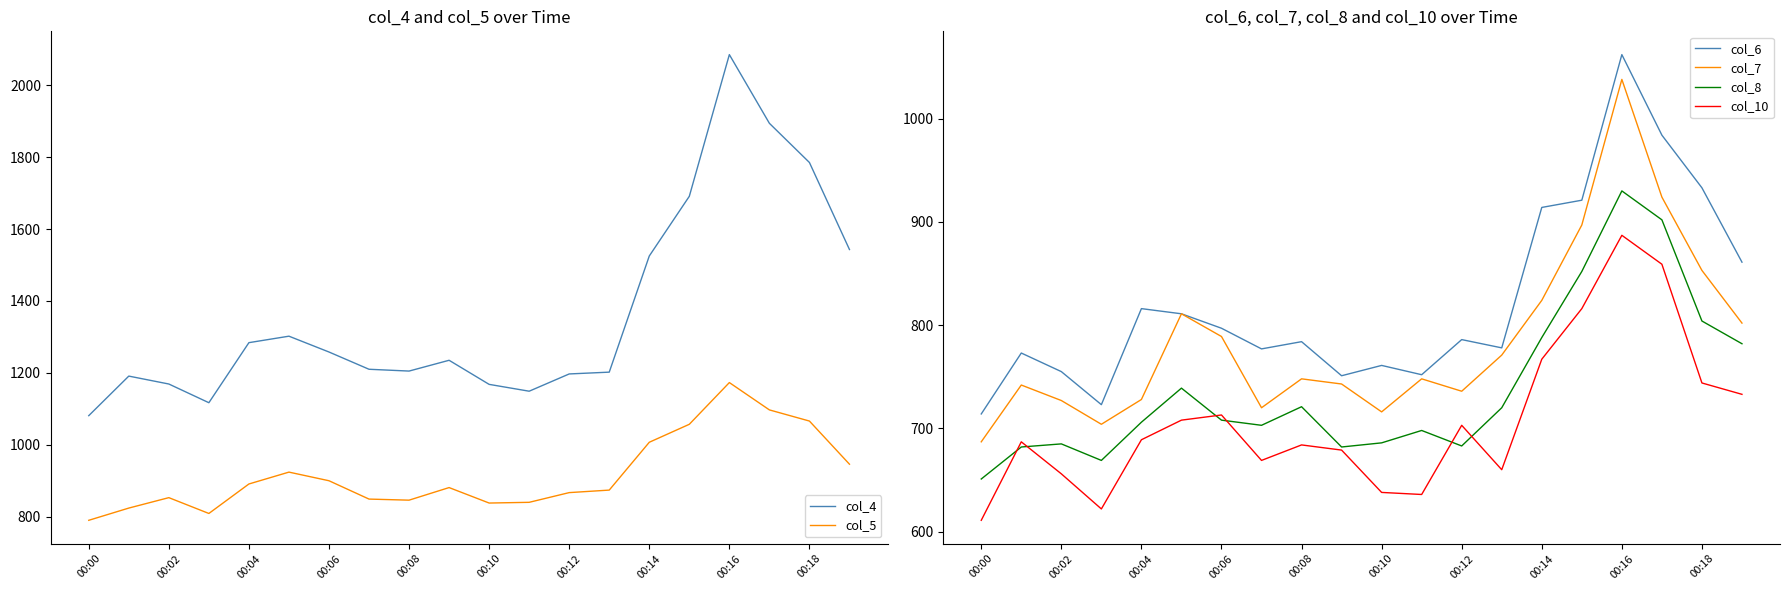

True or false: col_4 and col_5 intersect in this chart.

False